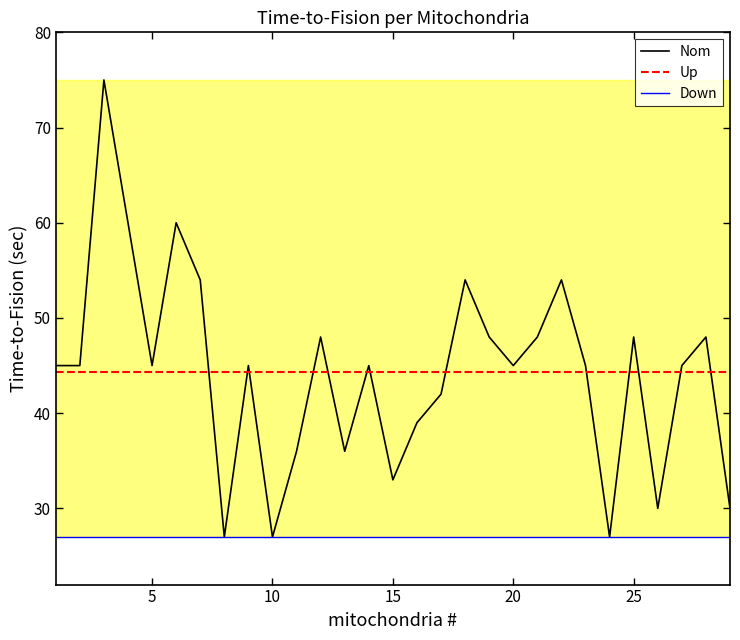

Approximately how many times larger is the value at 5 compared to 4?

0.8